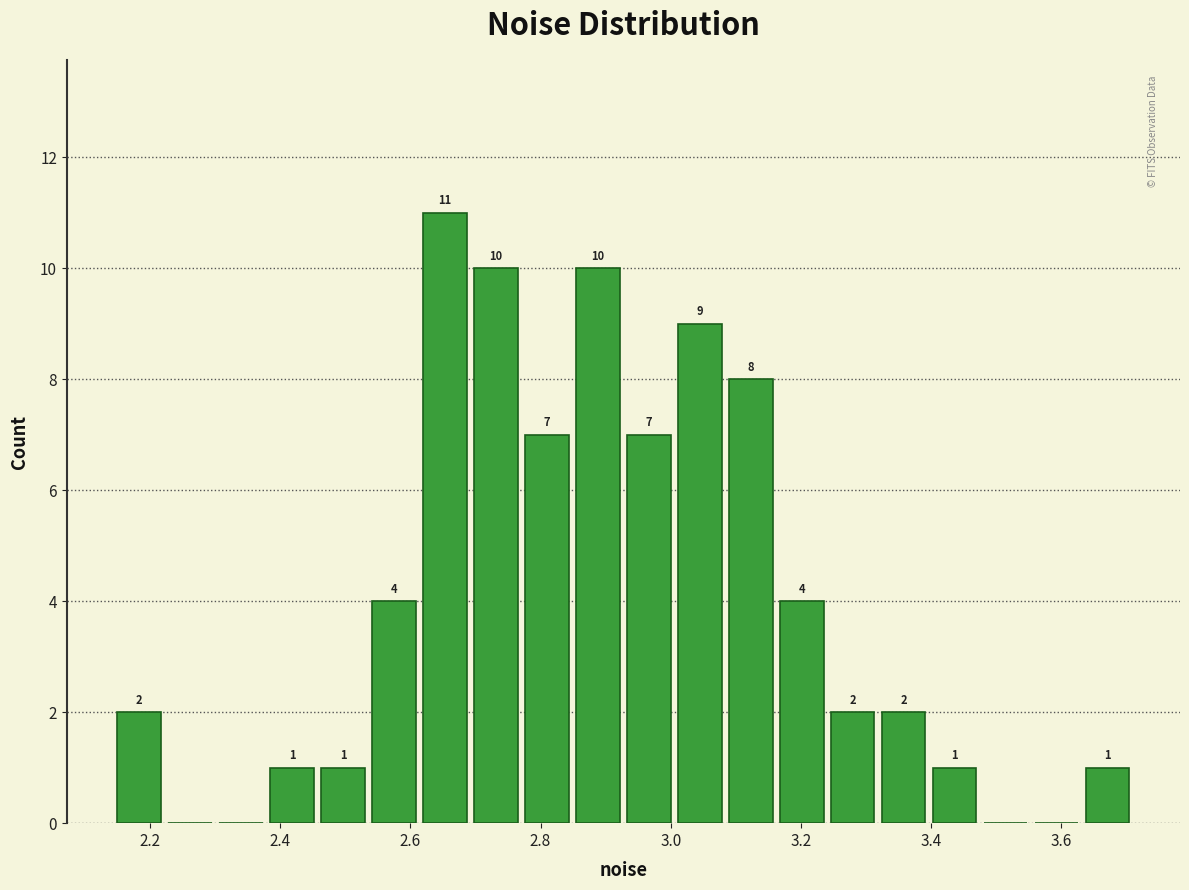

Read against the x-axis, roughly where is the centre of the tallest bar?

2.66